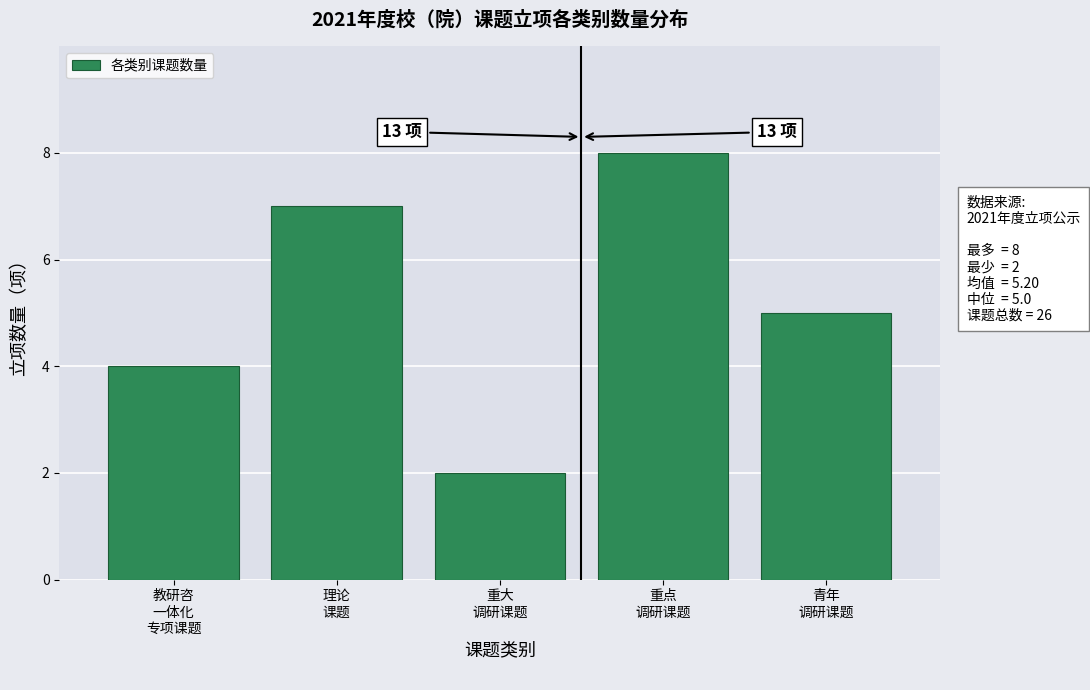

Reading right to left, what are all the values shown in this chart?

5	8	2	7	4